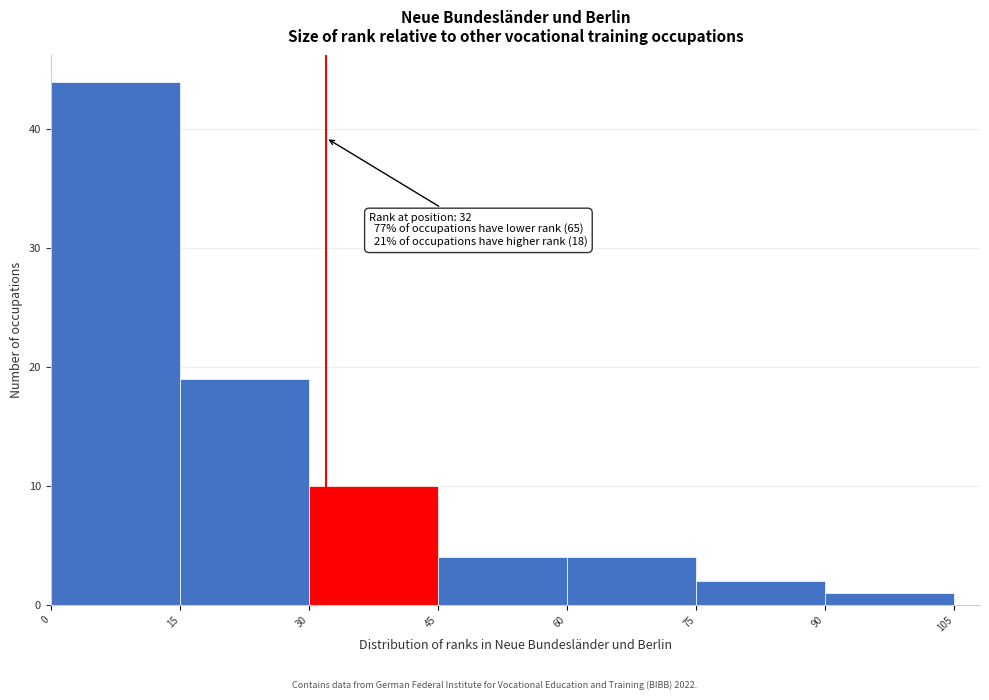

Which range on the x-axis has the tallest bar?

0 to 15